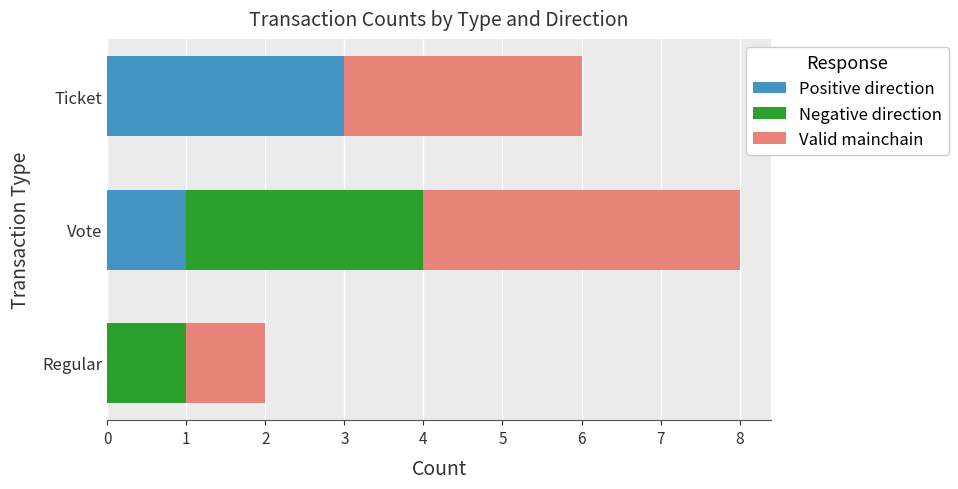

At which category is the sum across all series the highest?

Vote